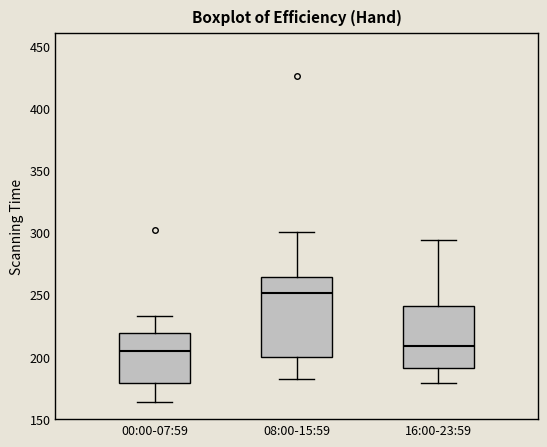

Reading left to right, read every box against the y-axis: the position of its median line, the range the box covers, and the ends of its whiskers. The values are not printed on the chart, so give them approximately, as read against the axis.

00:00-07:59: median 205, box 180 to 220, whiskers 165 to 235
08:00-15:59: median 250, box 200 to 265, whiskers 180 to 300
16:00-23:59: median 210, box 190 to 240, whiskers 180 to 295